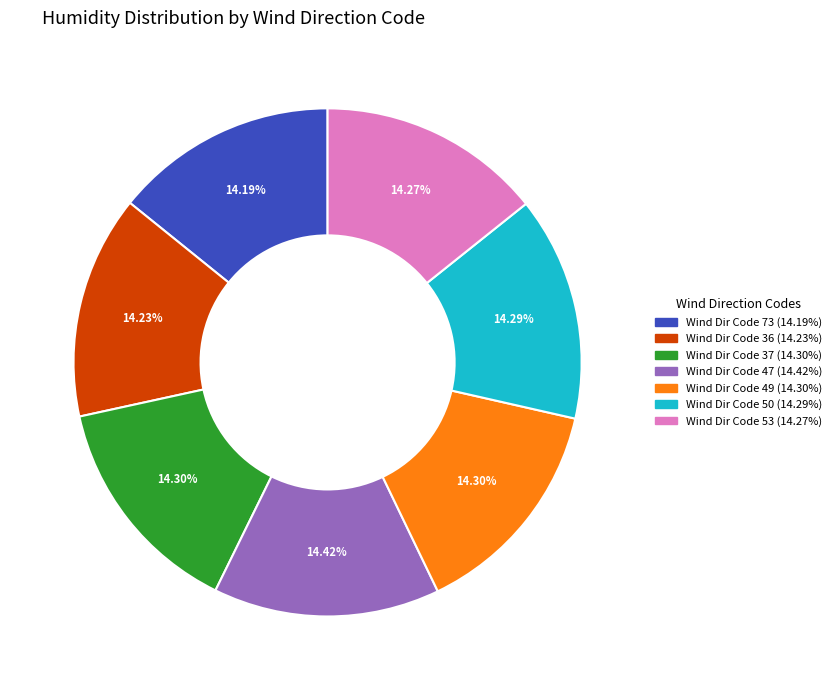

Is there any slice that represents more than half of the pie?

No